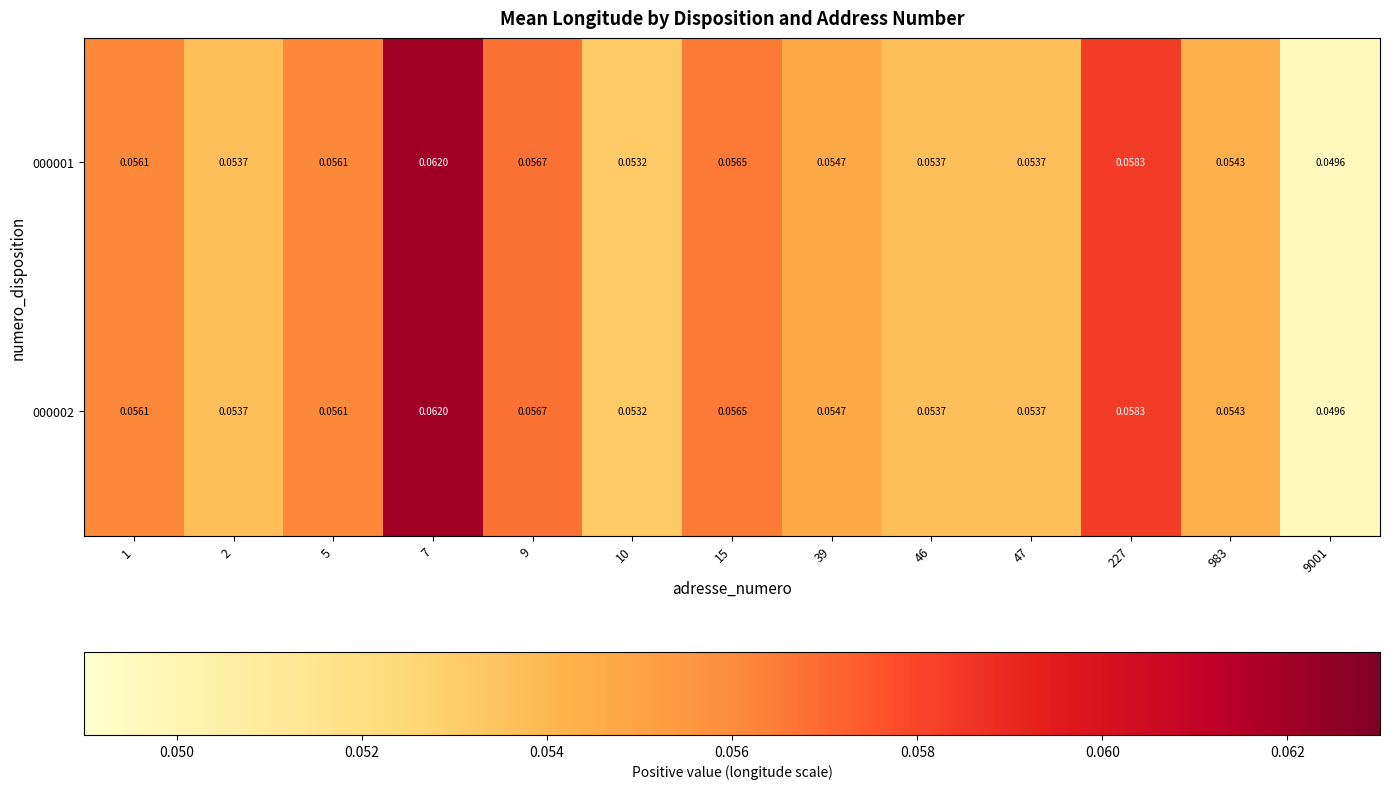

Is the value of 000001 at 7 greater than the value of 000002 at 227?

Yes